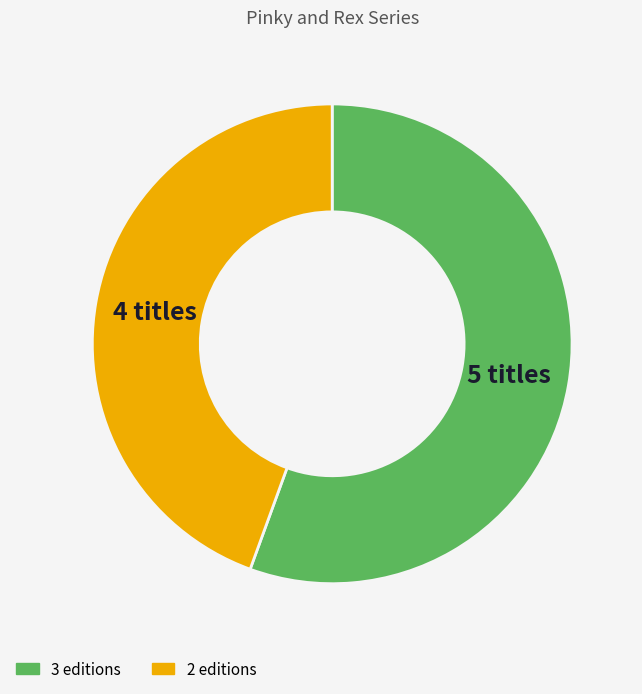

How many segments does this pie chart have?

2